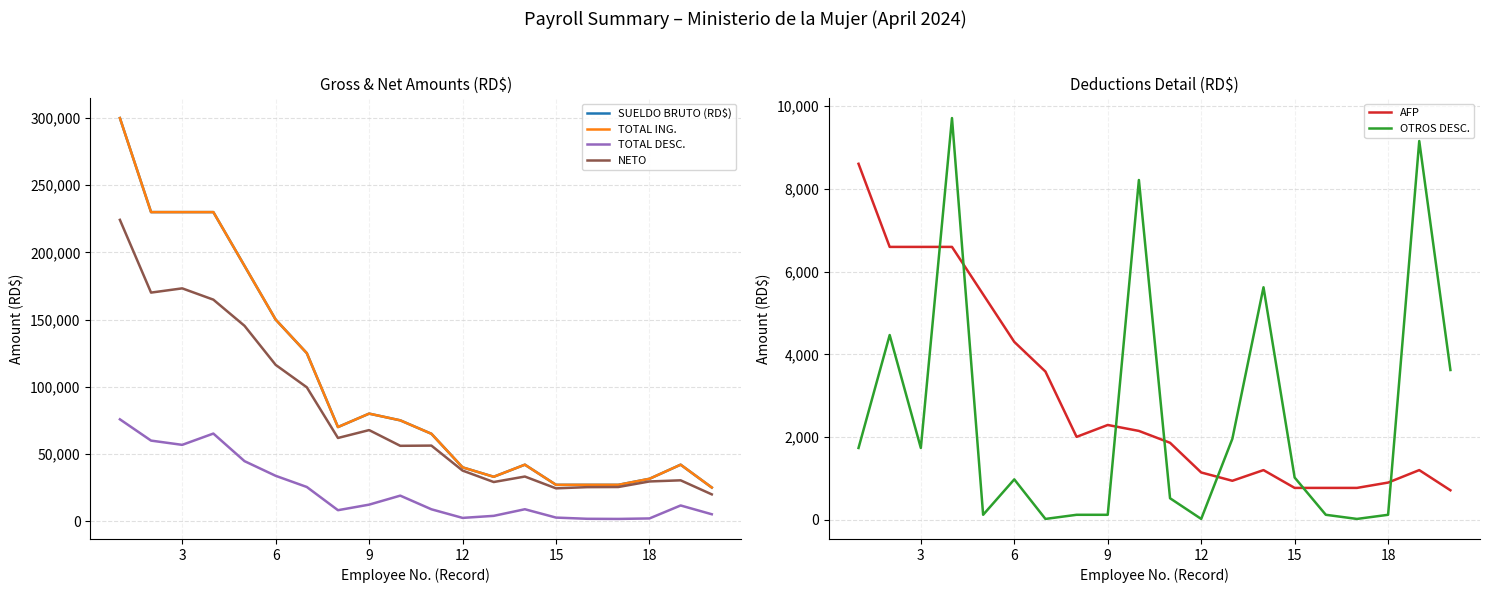

What is the lowest value of the AFP series?

717.5